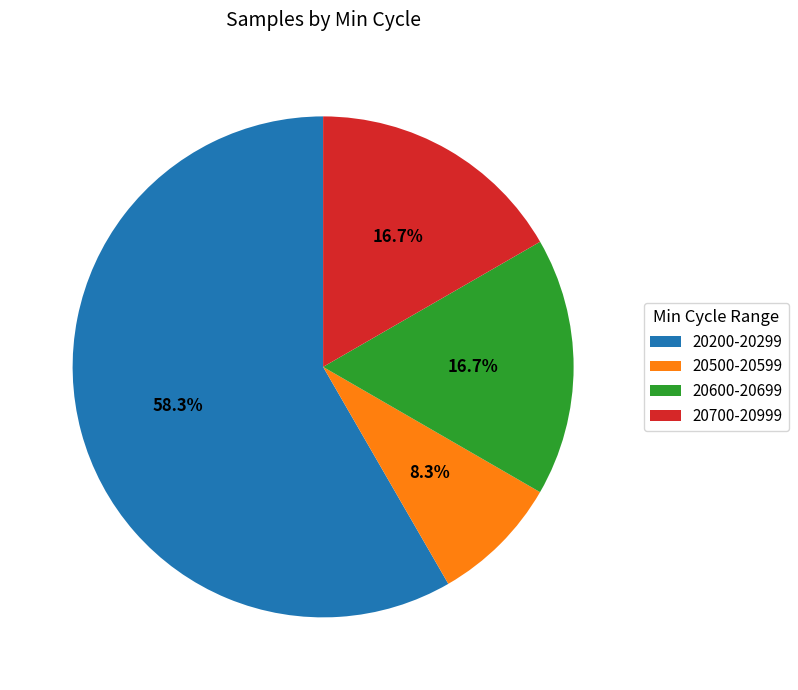

What percentage is NOT represented by 20600-20699?

83.3%